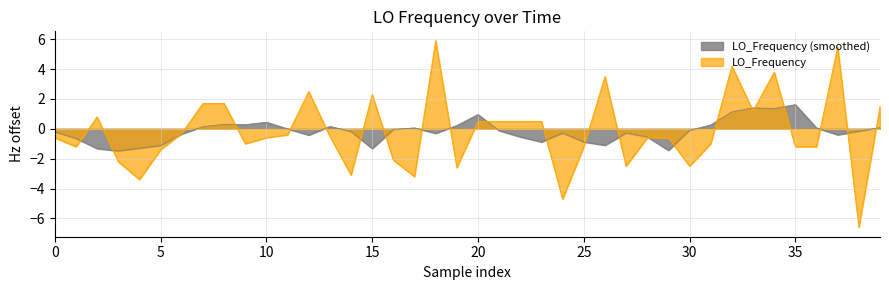

What is the difference between the maximum and minimum values?

12.5